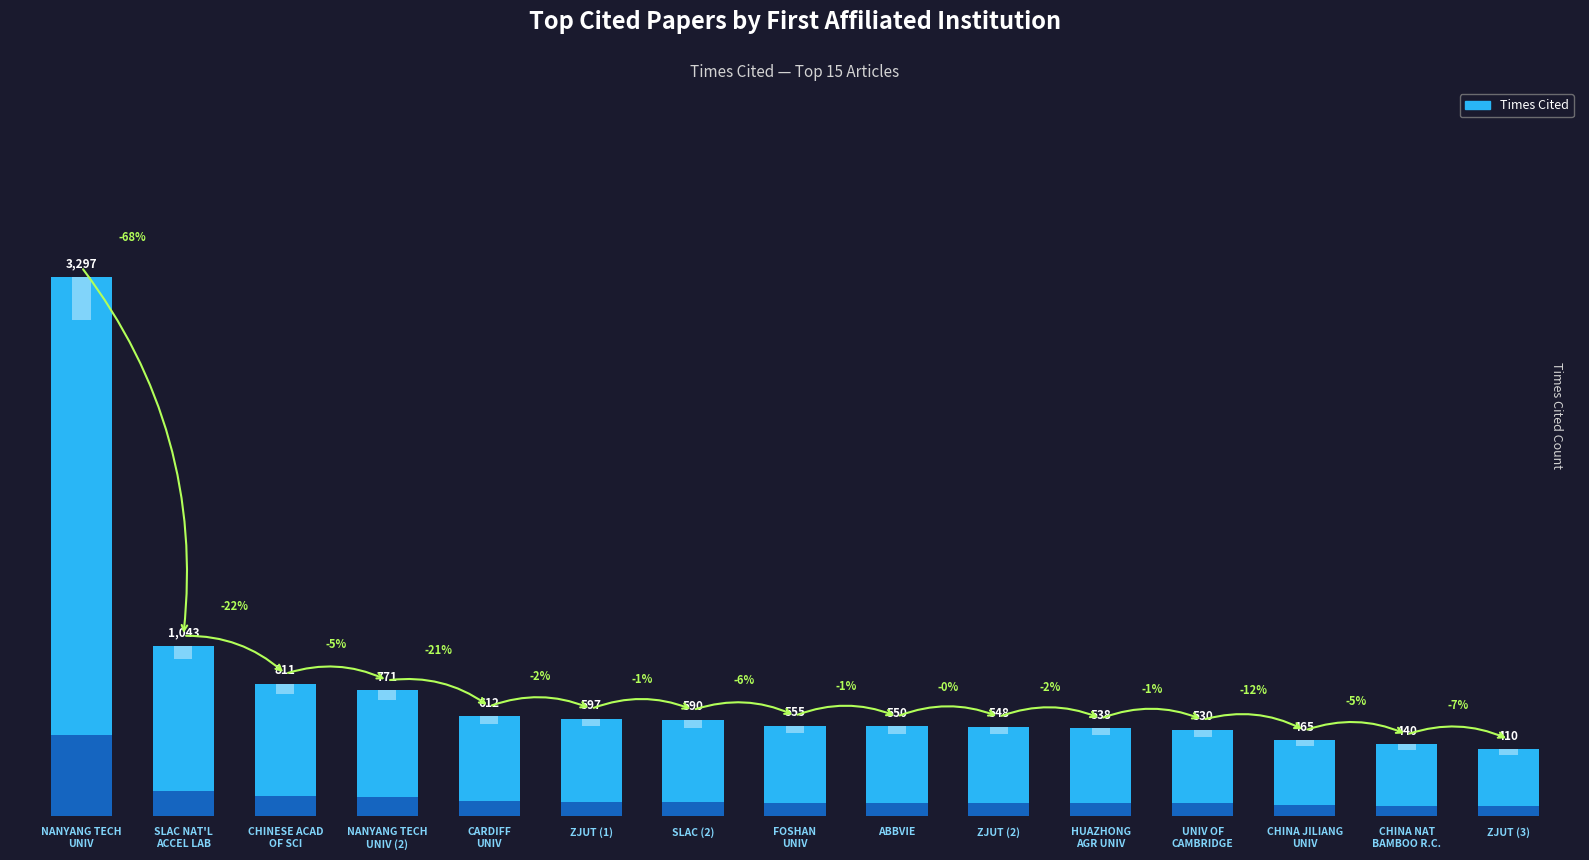

Is it true that the value at SLAC (2) is 795?

False